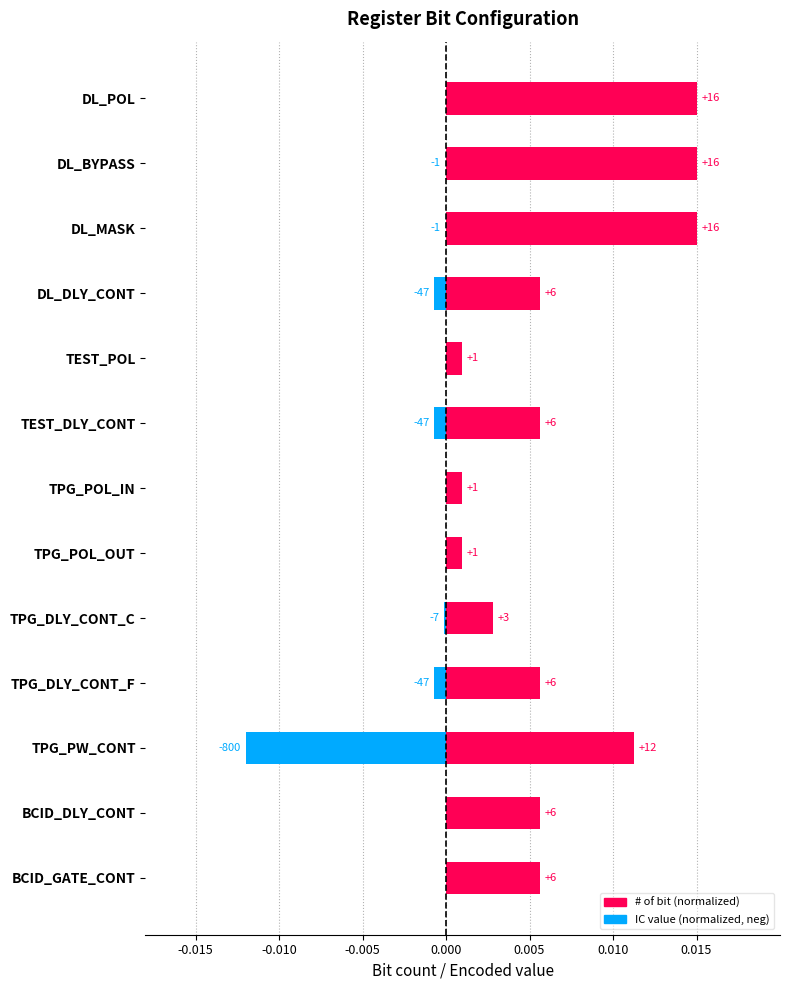

Which series has the largest range (max minus min)?

# of bit